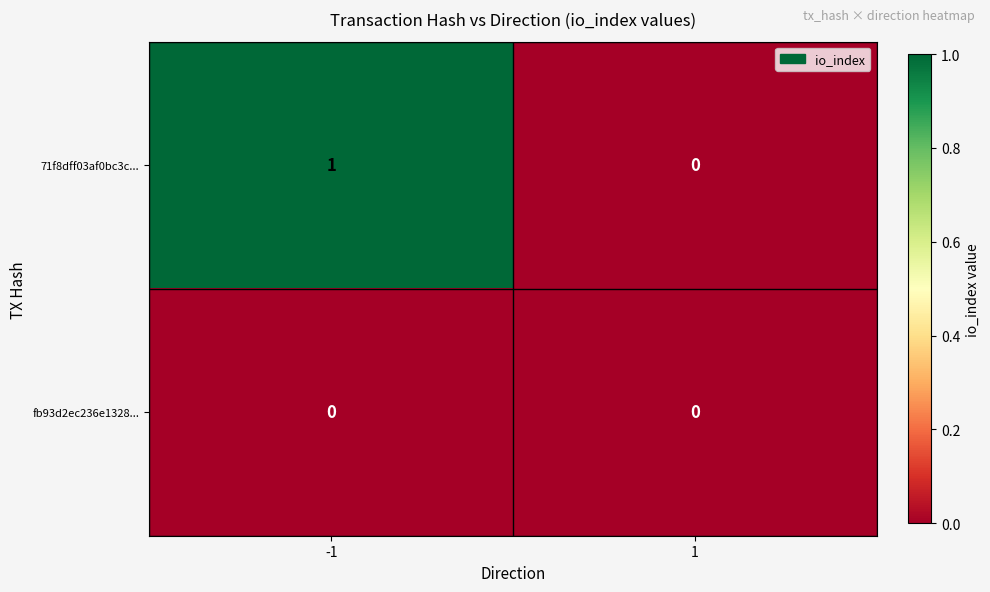

Reading left to right, extract all data points from this chart.

71f8dff03af0bc3c...: -1=1	1=0
fb93d2ec236e1328...: -1=0	1=0